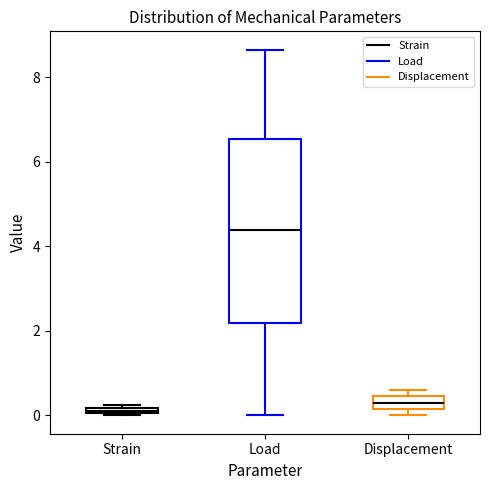

Comparing the boxes themselves (not the whiskers), which one is the tallest?

Load